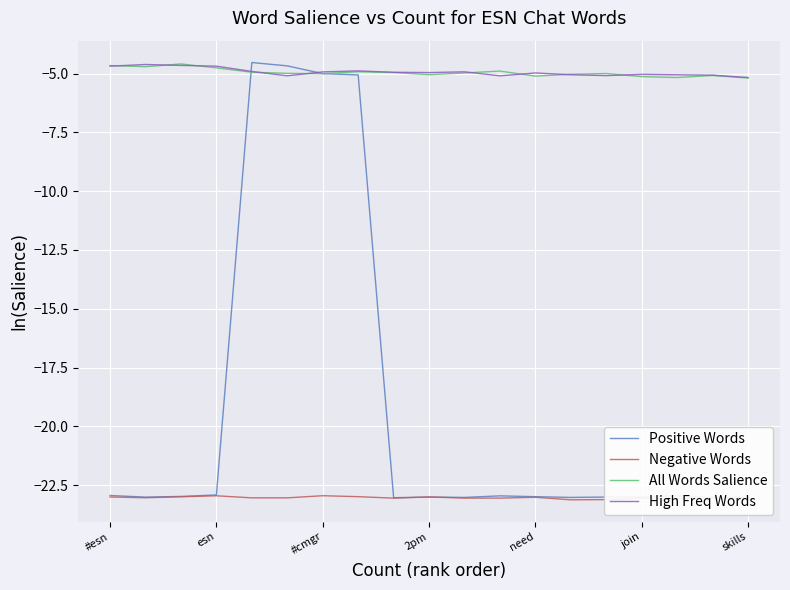

Reading left to right, extract all data points from this chart.

Positive Words: -22.9	-23.0	-23.0	-22.9	-4.5	-4.7	-5.0	-5.1	-23.0	-23.0	-23.0	-23.0	-23.0	-23.0	-23.0	-23.0	-23.0	-23.0	-23.0
Negative Words: -23.0	-23.0	-23.0	-22.9	-23.0	-23.0	-22.9	-23.0	-23.0	-23.0	-23.0	-23.0	-23.0	-23.1	-23.1	-23.1	-23.1	-23.0	-23.1
All Words Salience: -4.7	-4.7	-4.6	-4.8	-4.9	-5.0	-5.0	-4.9	-5.0	-5.0	-5.0	-4.9	-5.1	-5.0	-5.0	-5.1	-5.2	-5.1	-5.2
High Freq Words: -4.7	-4.6	-4.7	-4.7	-4.9	-5.1	-4.9	-4.9	-4.9	-5.0	-4.9	-5.1	-5.0	-5.1	-5.1	-5.0	-5.1	-5.1	-5.2